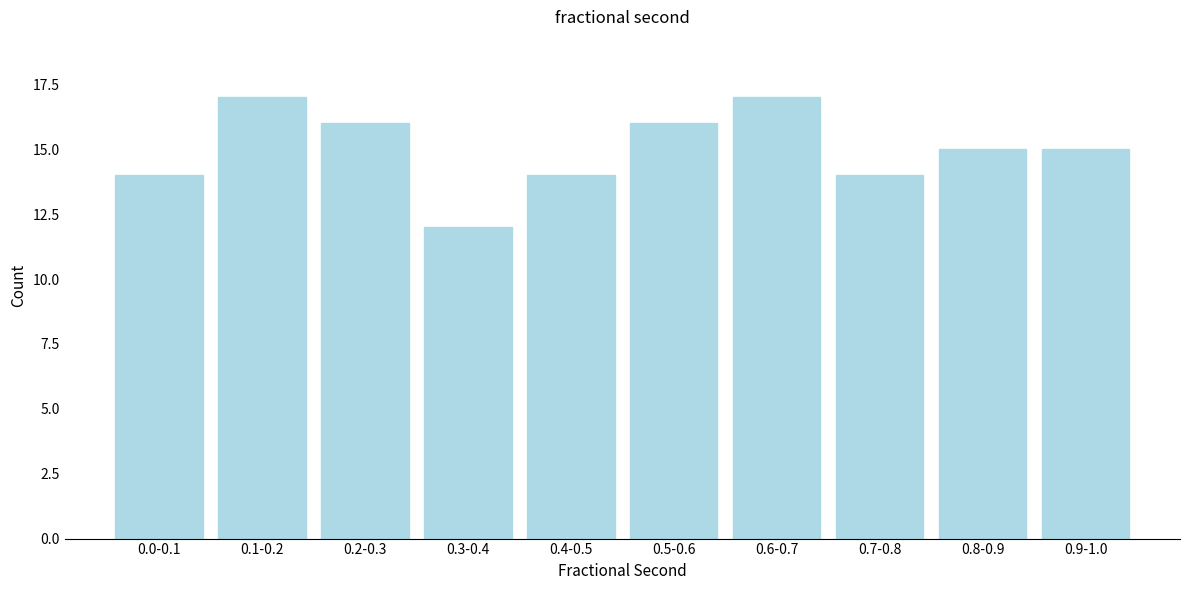

Reading left to right, transcribe all the data shown in this chart.

14	17	16	12	14	16	17	14	15	15